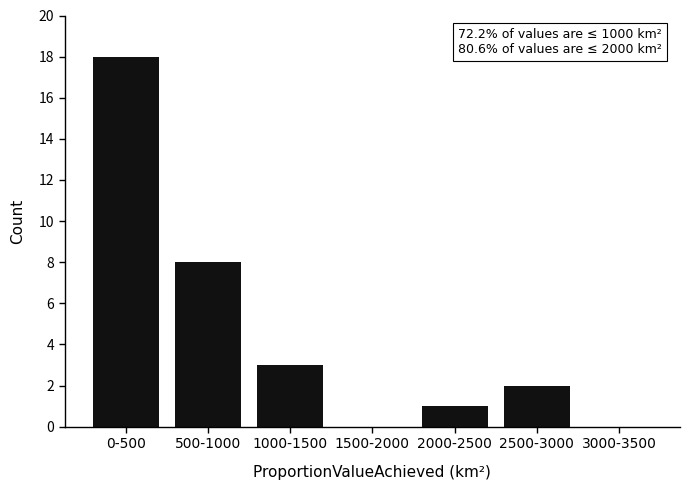

Reading left to right, transcribe all the data shown in this chart.

0-500=18	500-1000=8	1000-1500=3	1500-2000=0	2000-2500=1	2500-3000=2	3000-3500=0